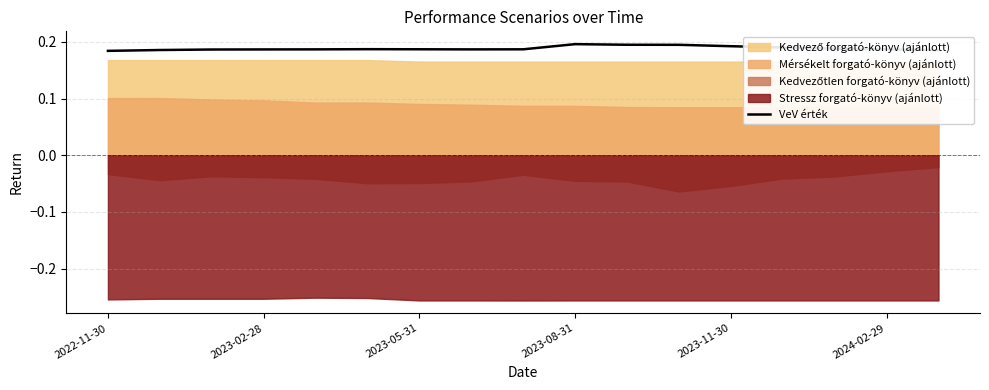

True or false: there are more than 2 points higher than both neighbors.

False